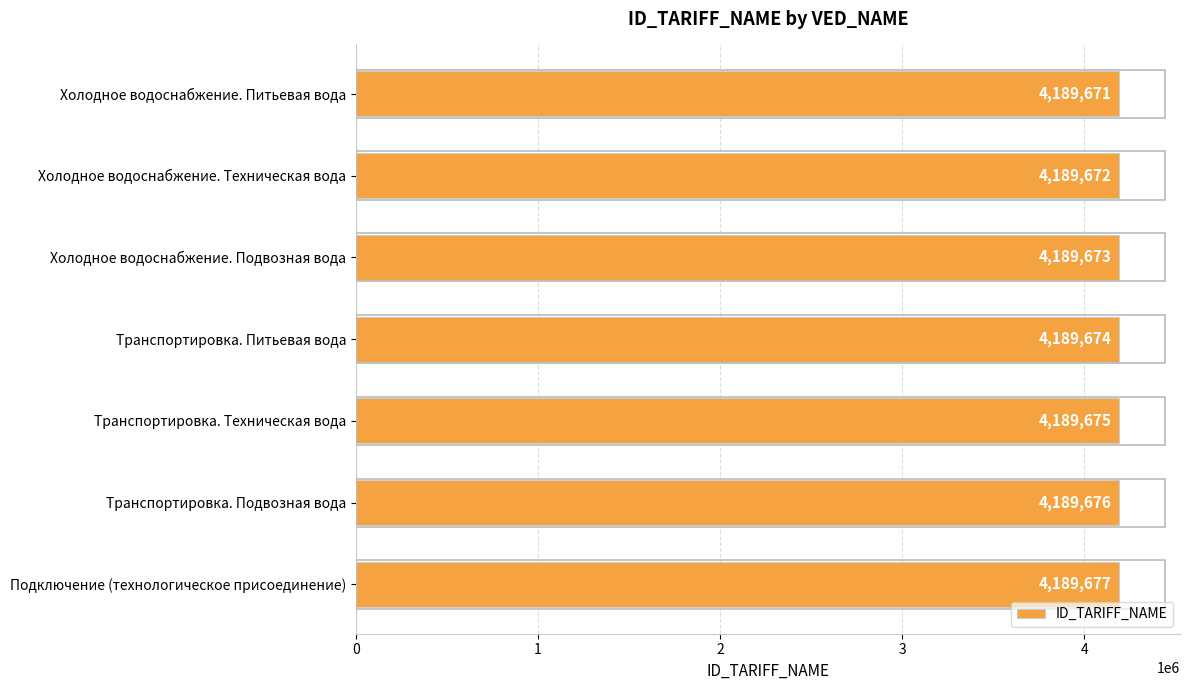

Reading bottom to top, what are all the values shown in this chart?

Подключение (технологическое присоединение)=4189677	Транспортировка. Подвозная вода=4189676	Транспортировка. Техническая вода=4189675	Транспортировка. Питьевая вода=4189674	Холодное водоснабжение. Подвозная вода=4189673	Холодное водоснабжение. Техническая вода=4189672	Холодное водоснабжение. Питьевая вода=4189671